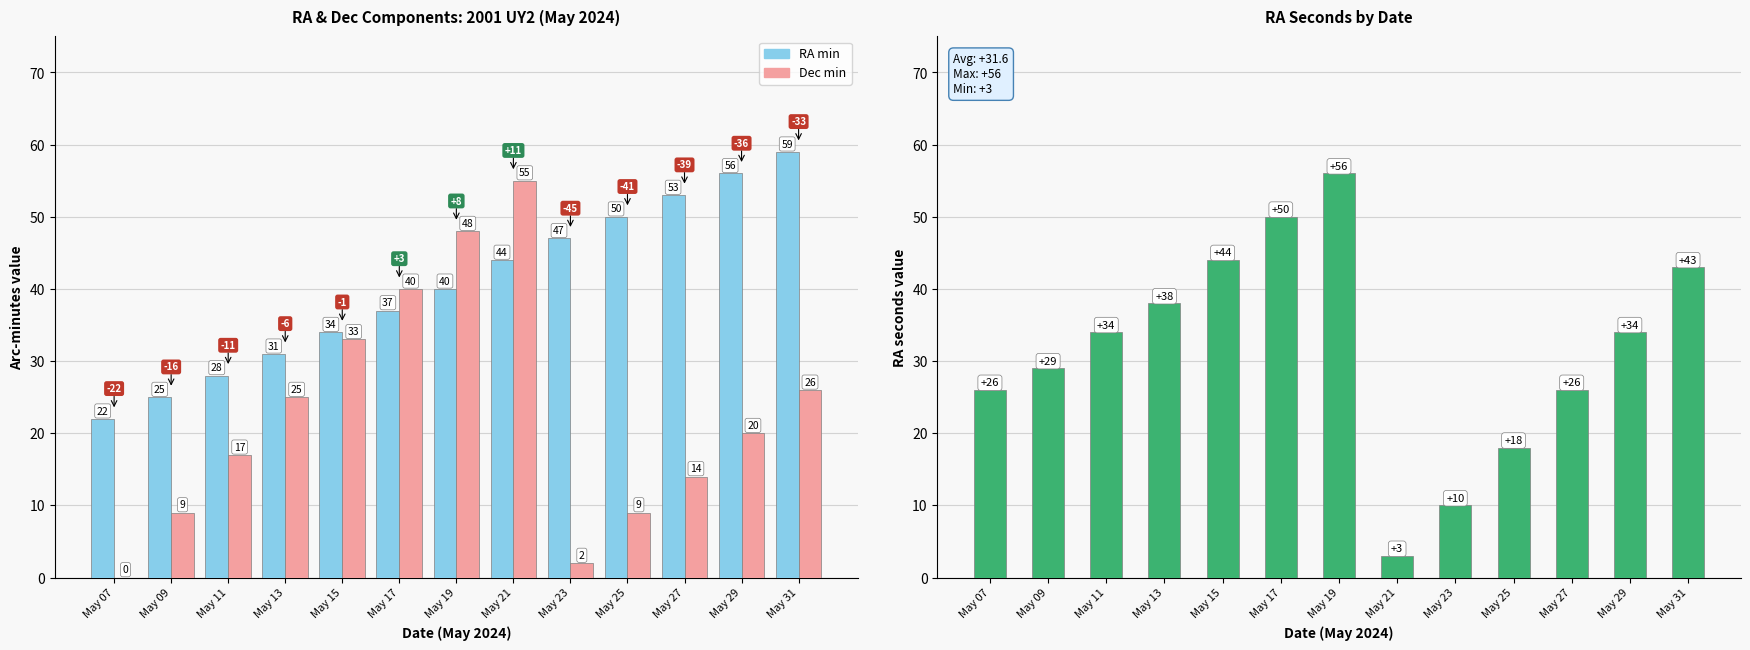

Which category has the lowest value in the RA sec series?

May 21